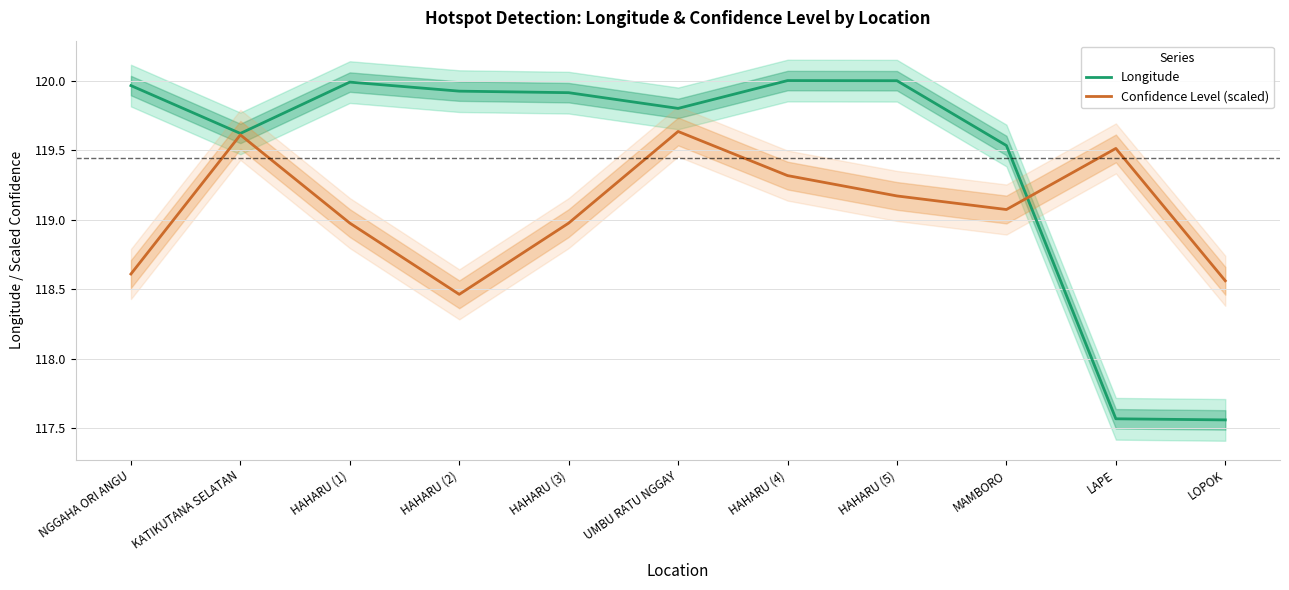

At which category does the chart reach its peak across all series?

HAHARU (4)